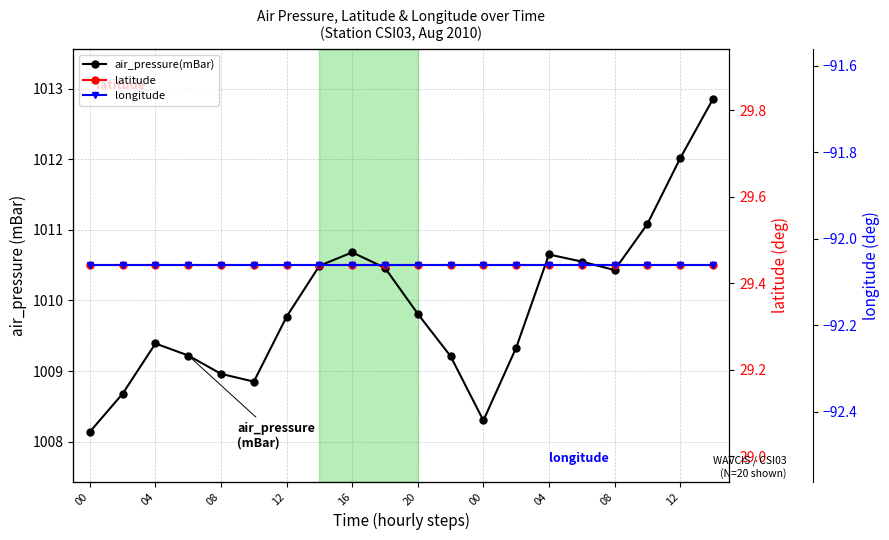

Rank the categories by air_pressure(mBar) value from highest to lowest.

19, 18, 17, 08, 14, 15, 04, 12, 16, 10, 00, 08, 13, 12, 11, 16, 20, 04, 12, 00